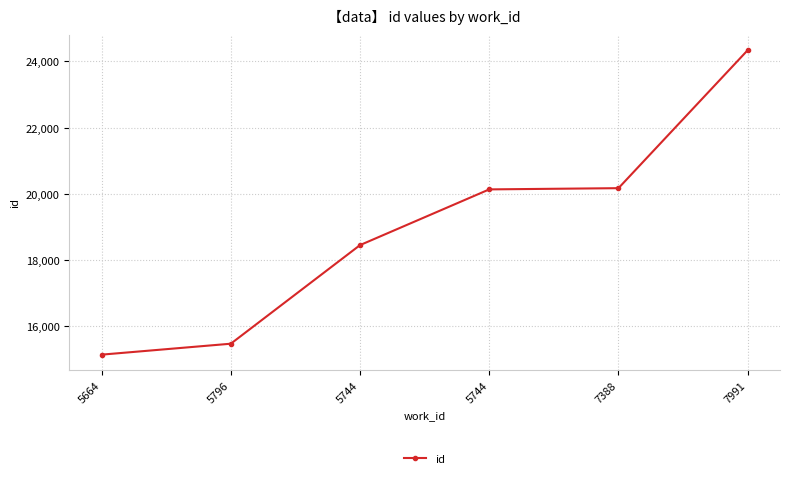

How many lines are shown in the chart?

1